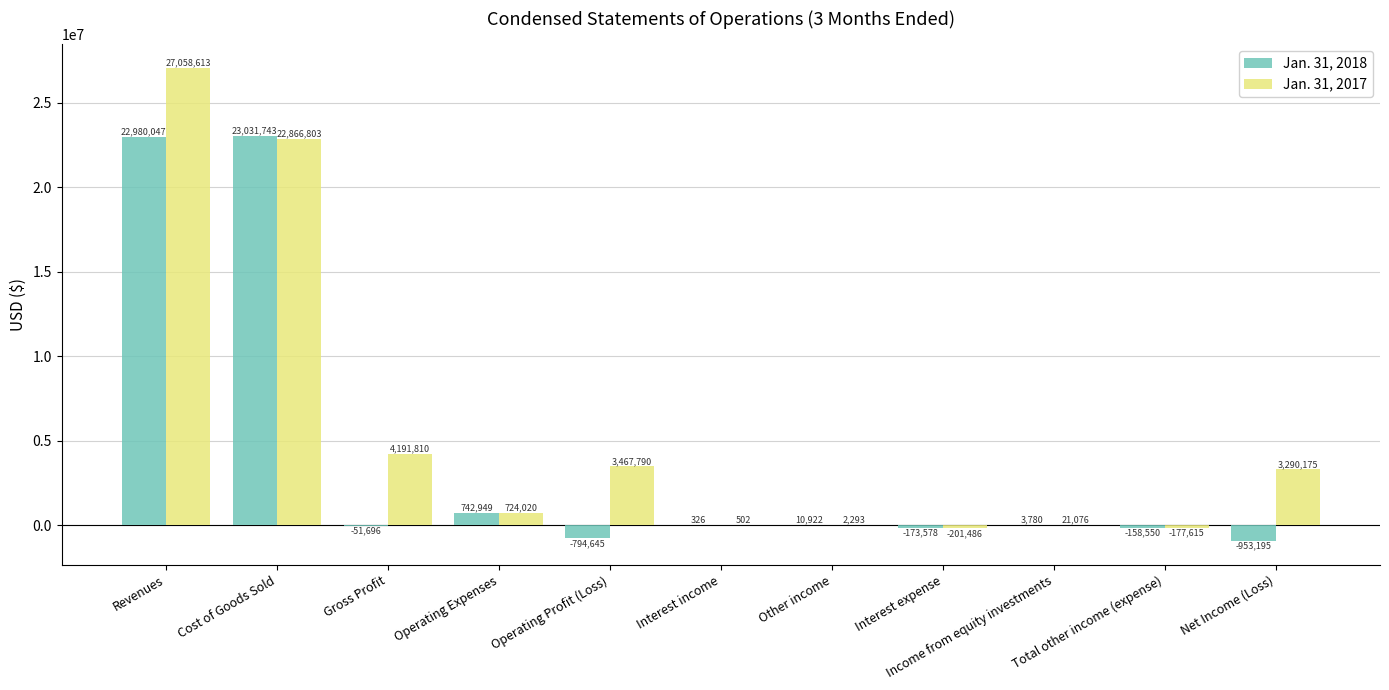

What value does the Jan. 31, 2018 series have at Interest expense?

-173578